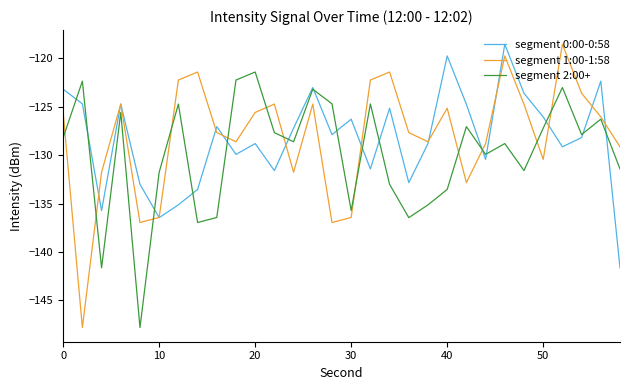

What is the minimum value shown in the chart?

-147.8